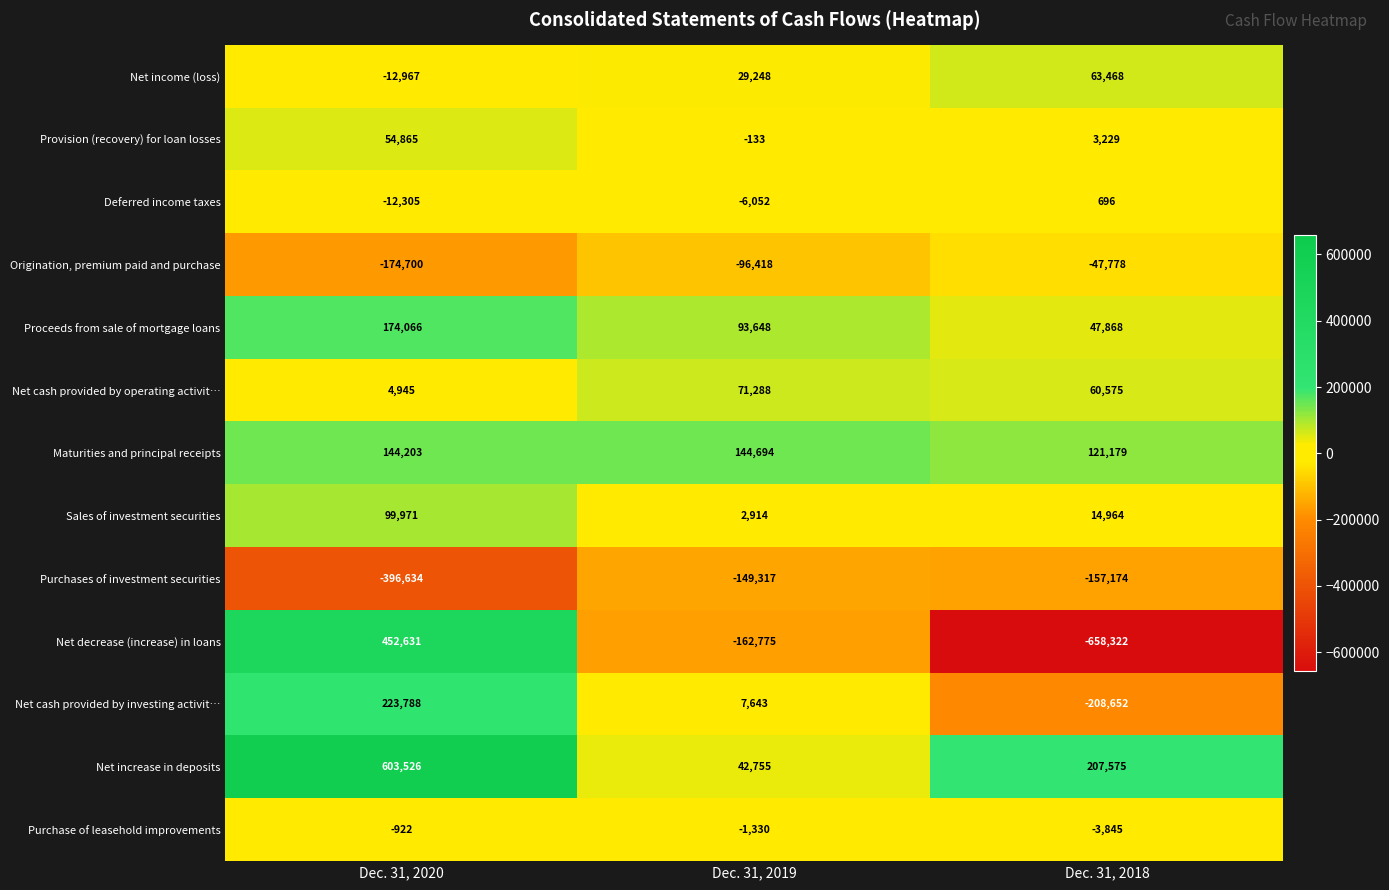

Where is Net increase in deposits nearest to the value 323140?

Dec. 31, 2018